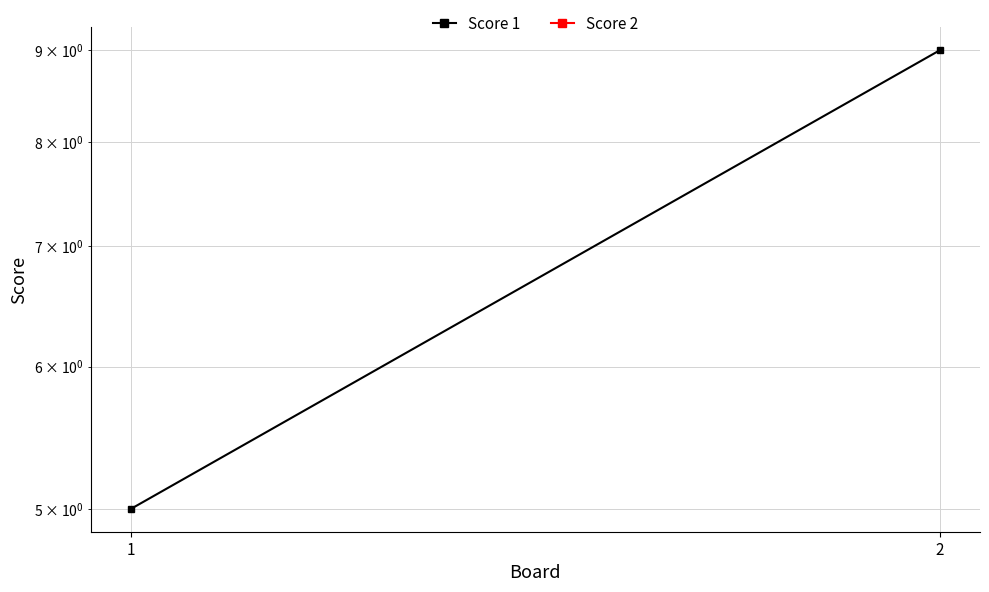

What is the spread (max minus min) of values at 2?

9